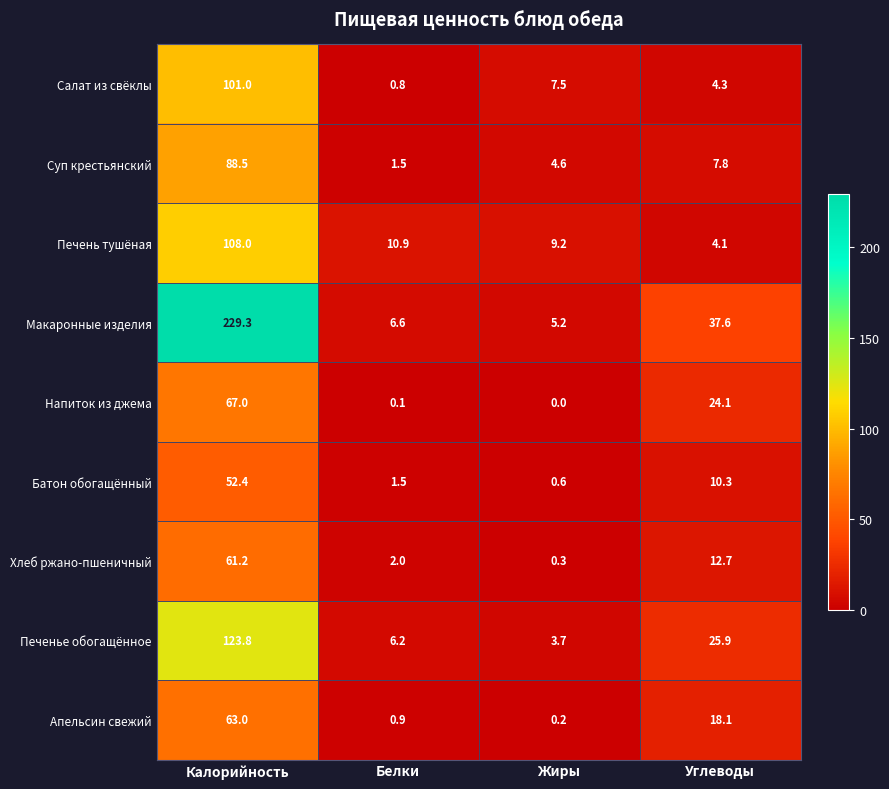

The Печенье обогащённое series shows 3.7 at Жиры. True or false?

True